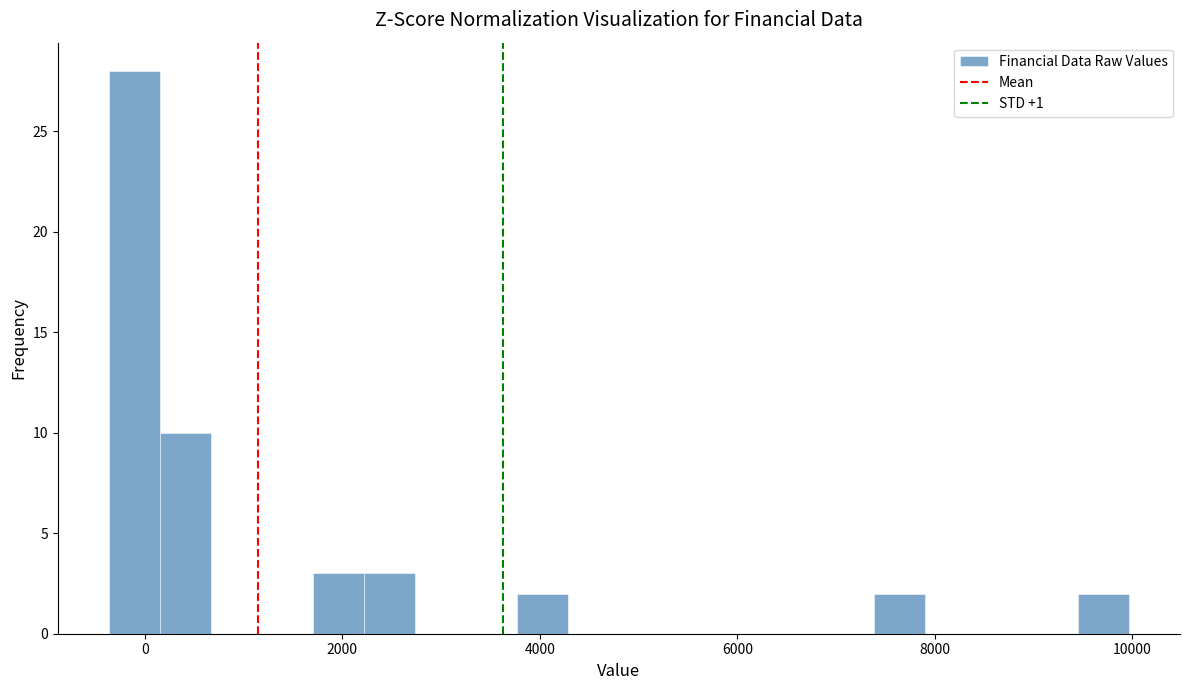

Around what value on the x-axis is the tallest bar? Give the approximate position of its centre, as read against the axis.

-200